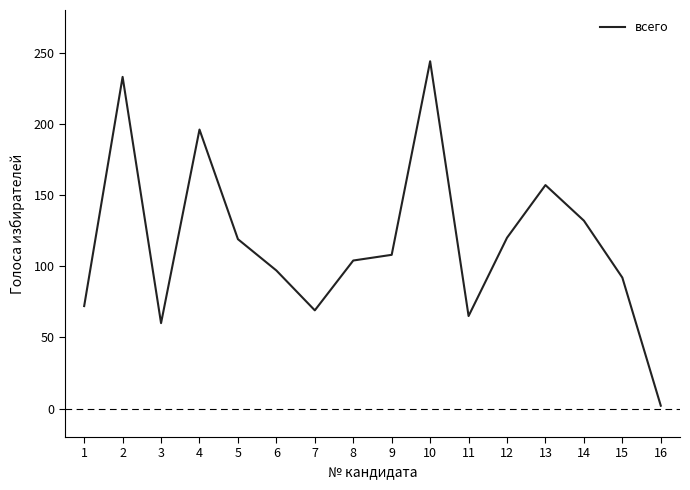

At which category does the data reach its first local valley?

3